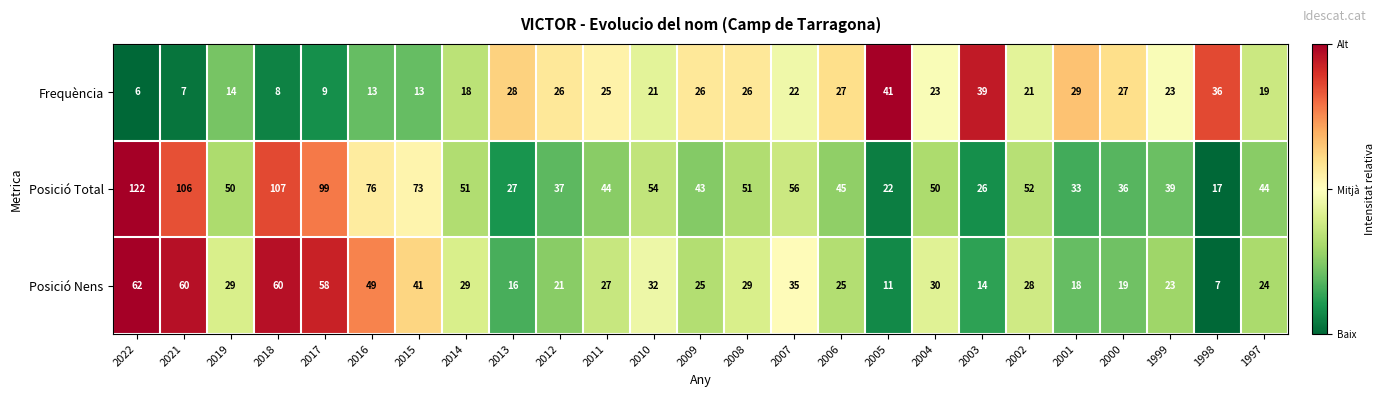

List the series in order of their overall mean, lowest first.

Frequència, Posició Nens, Posició Total